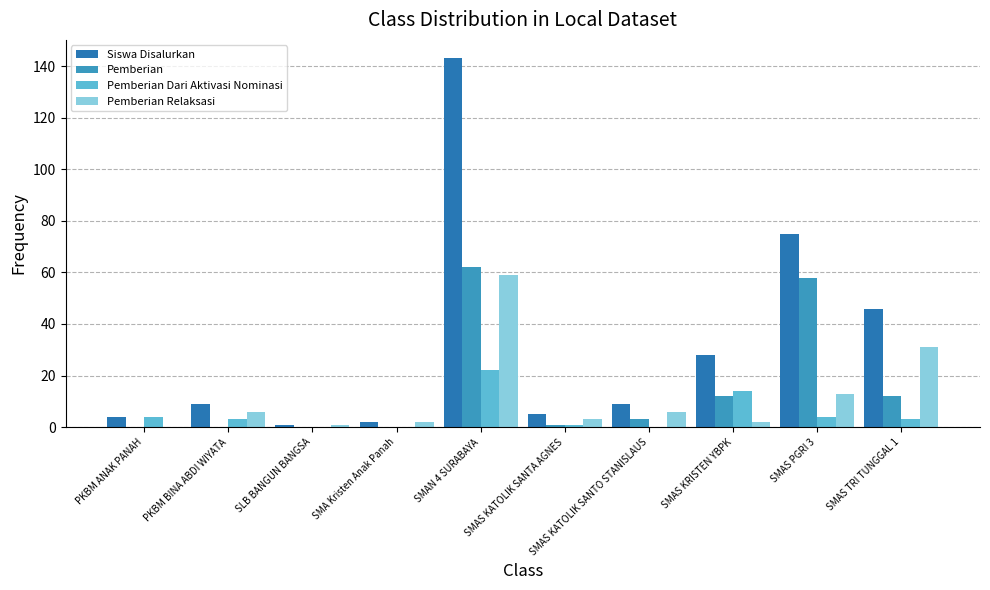

The value of Siswa Disalurkan at SMAS PGRI 3 is 30. True or false?

False